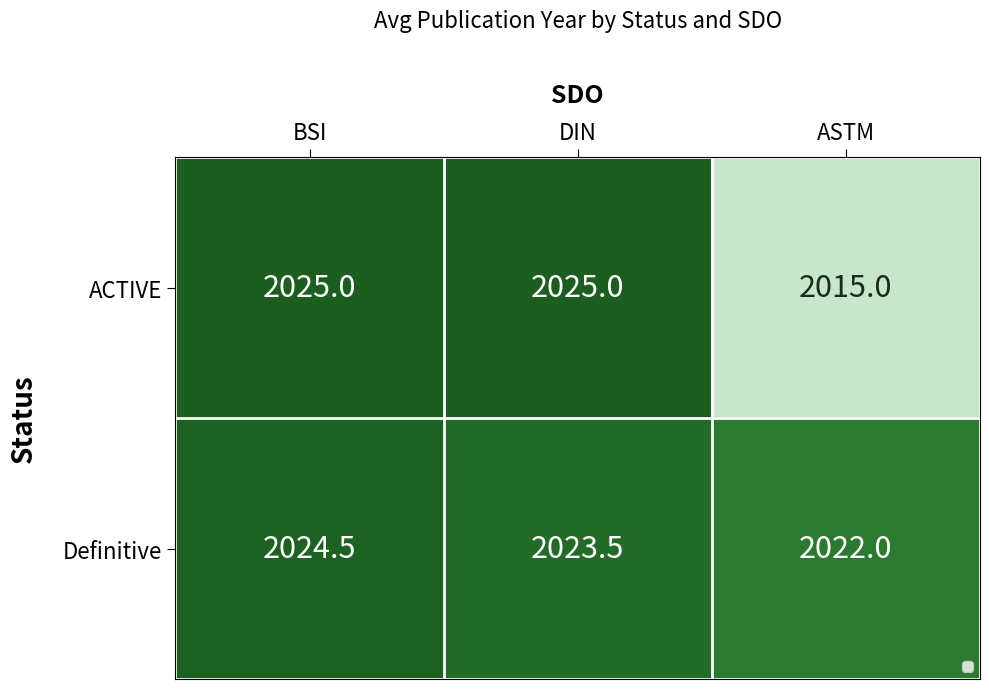

How many Definitive values are between 2022 and 2024?

2